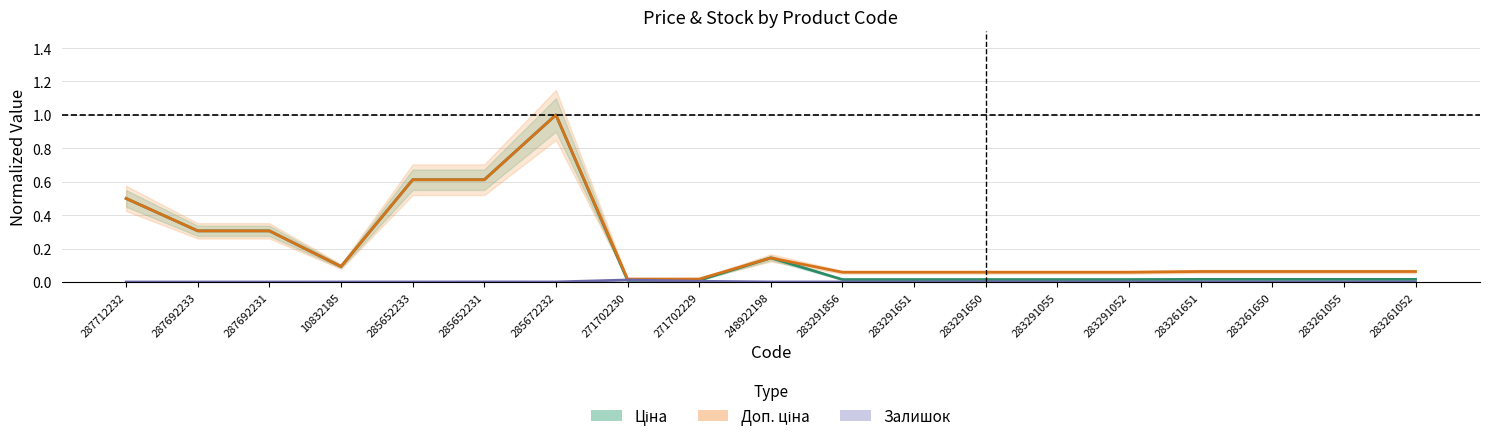

At which category is the sum across all series the highest?

285672232